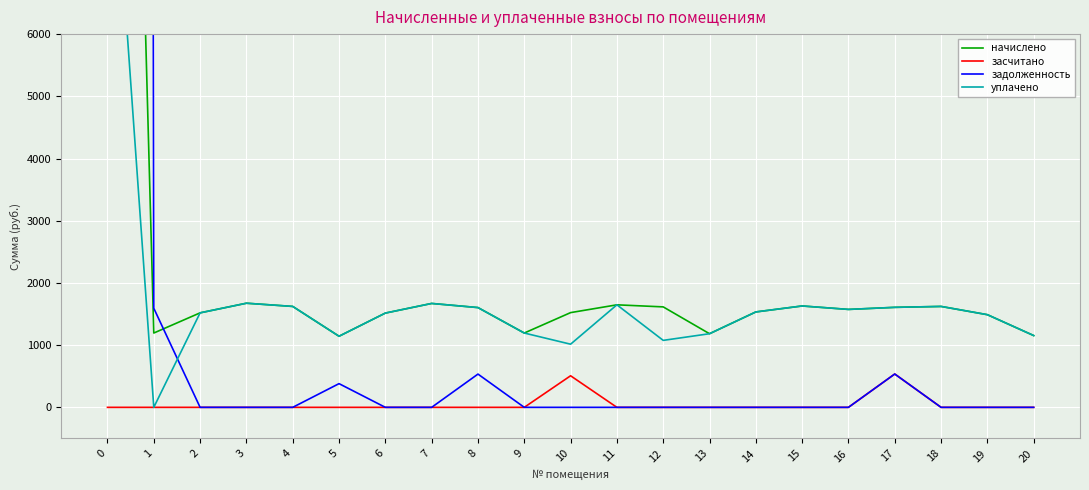

What is the spread (max minus min) of values at 3?

1673.9